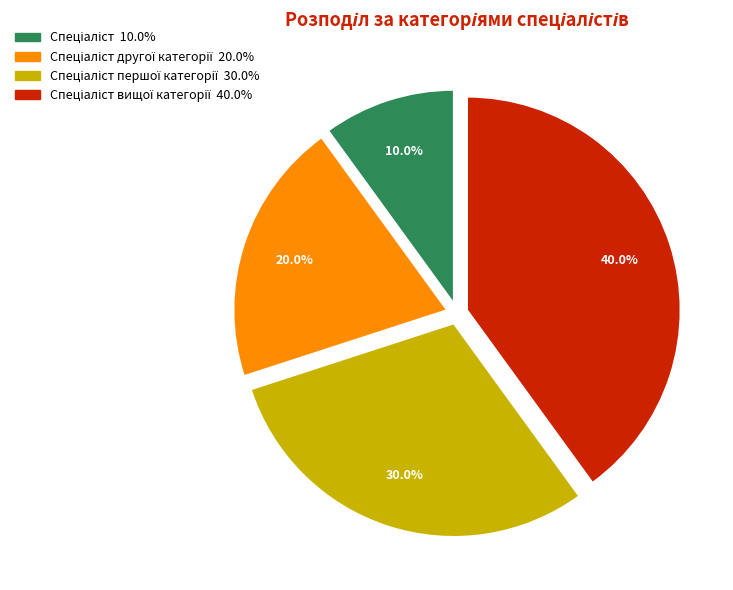

Does any single category account for the majority?

No